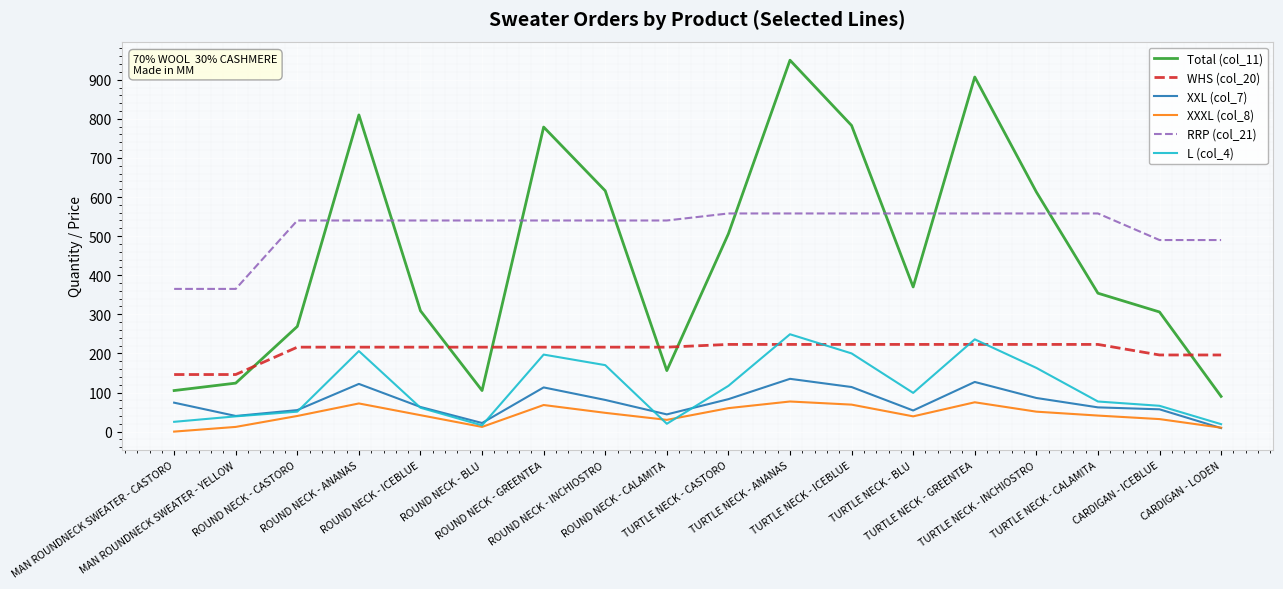

At how many categories does at least one series exceed 92?

18